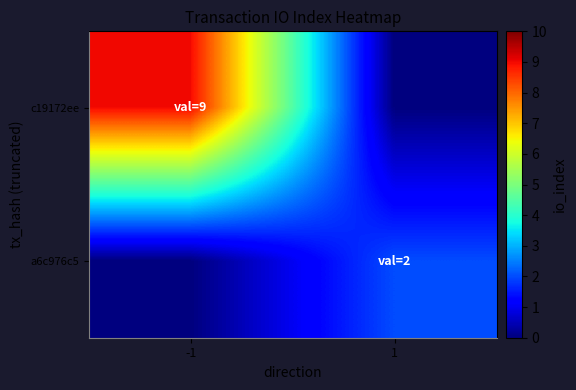

What is the difference between the highest and lowest values at 1?

2